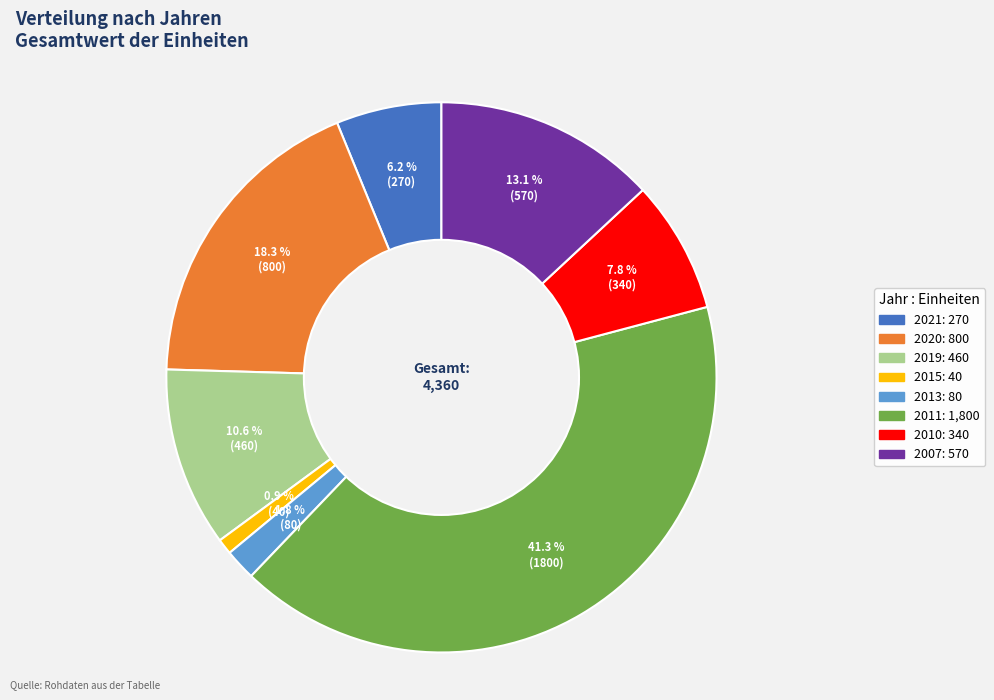

The 2020 slice represents 18% of the pie. True or false?

True